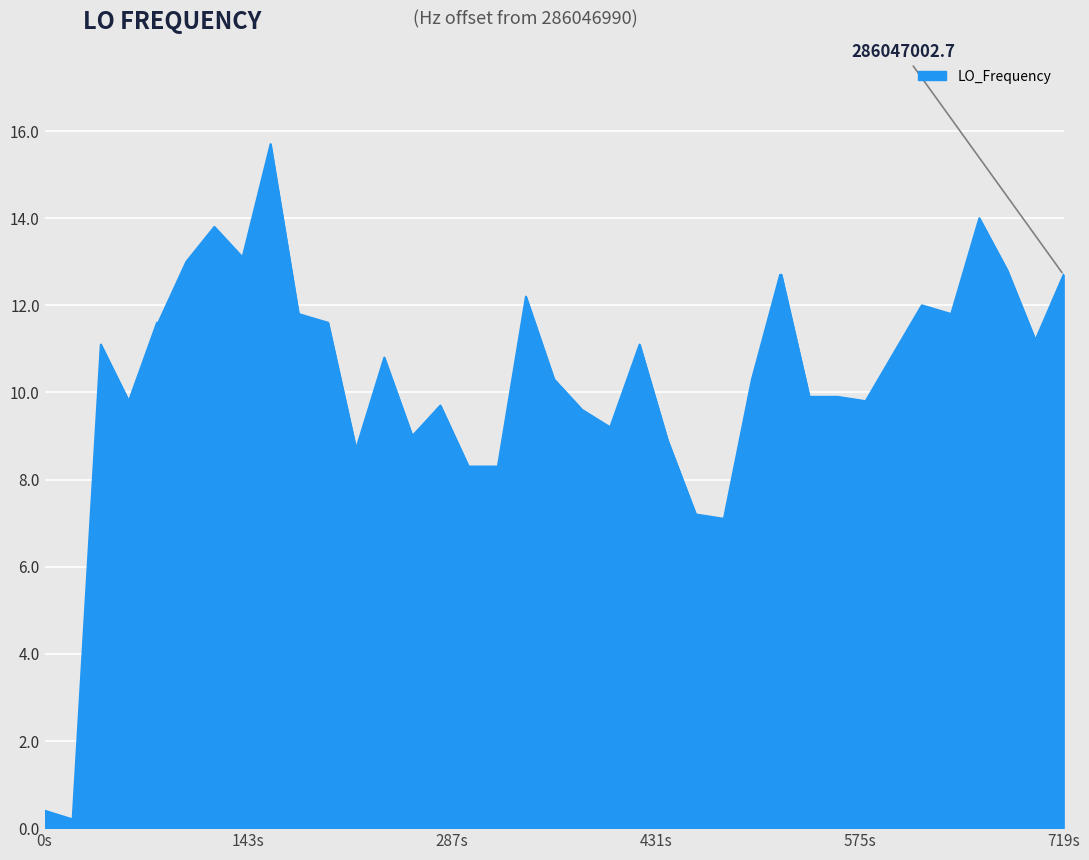

What is the greatest value displayed?

15.7